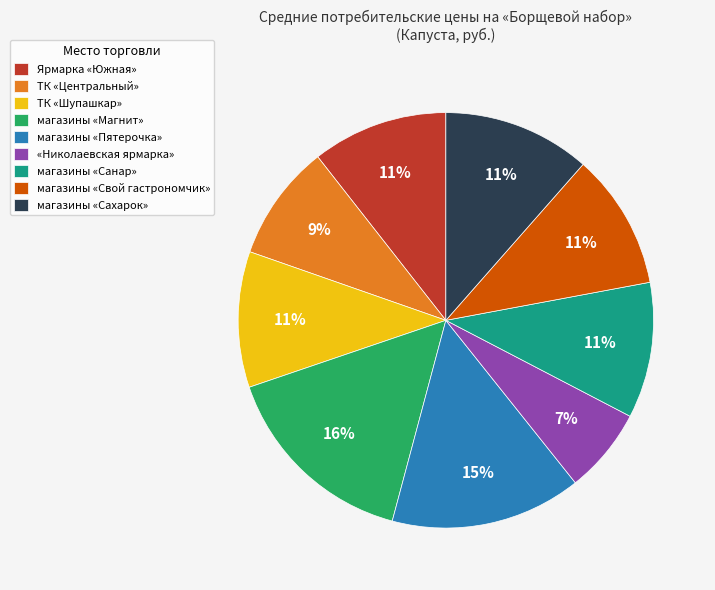

Do Ярмарка «Южная» and ТК «Шупашкар» together represent more than half of the pie?

No